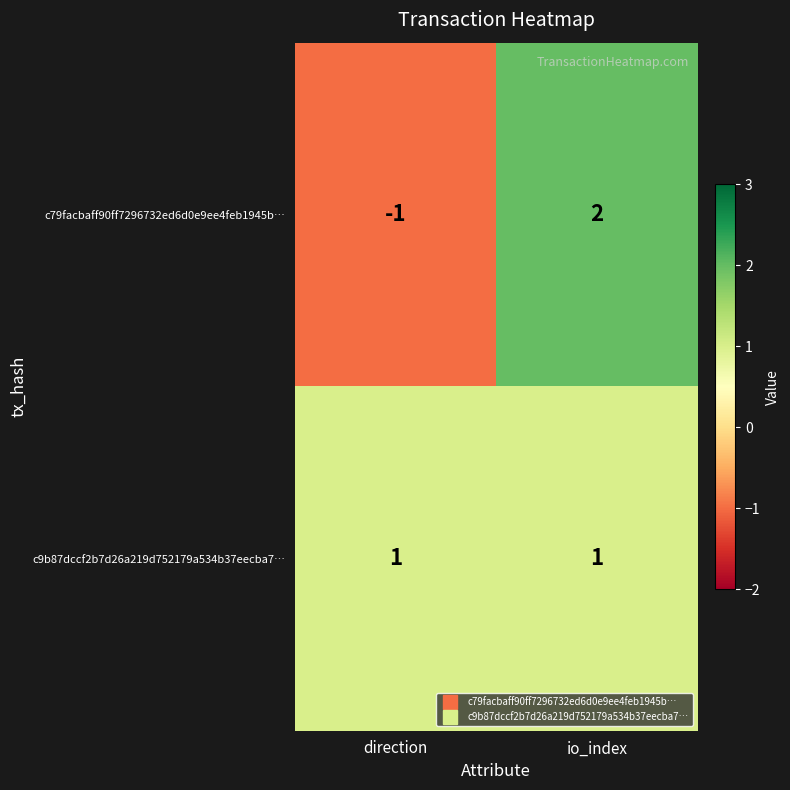

Reading left to right, what are all the values shown in this chart?

c79facbaff90ff7296732ed6d0e9ee4feb1945b…: direction=-1	io_index=2
c9b87dccf2b7d26a219d752179a534b37eecba7…: direction=1	io_index=1